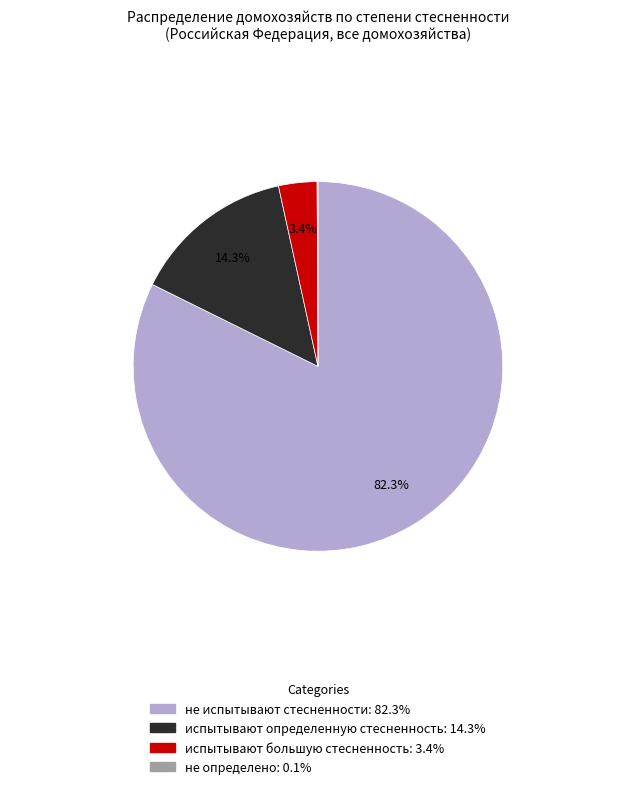

Between испытывают определенную стесненность and не испытывают стесненности, which is larger?

не испытывают стесненности